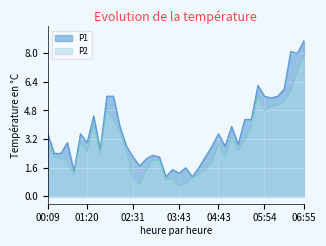

What is the spread (max minus min) of values at 05:04?

0.6